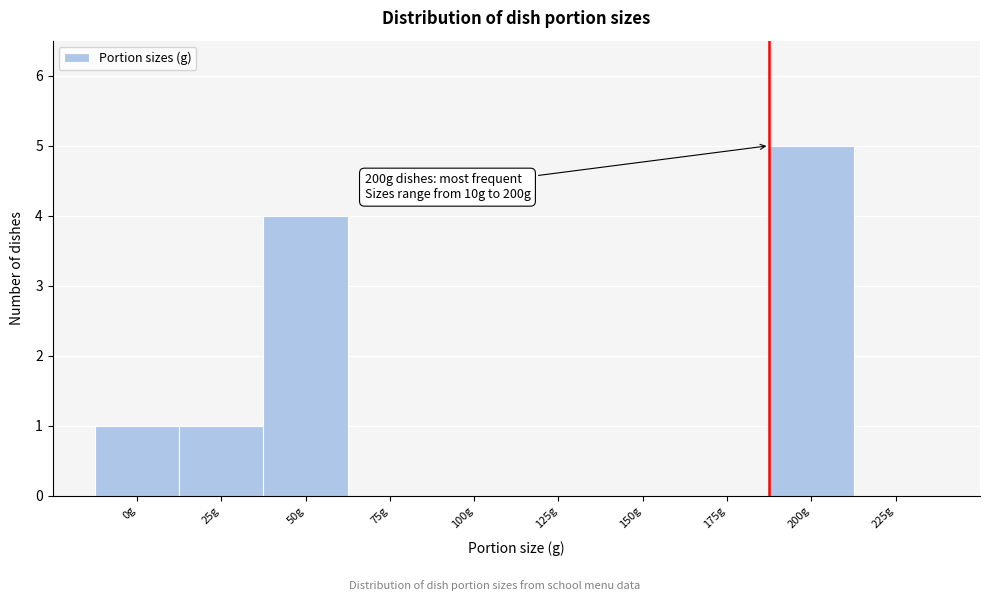

Reading left to right, list all the values displayed in this chart.

0g=1	25g=1	50g=4	75g=0	100g=0	125g=0	150g=0	175g=0	200g=5	225g=0